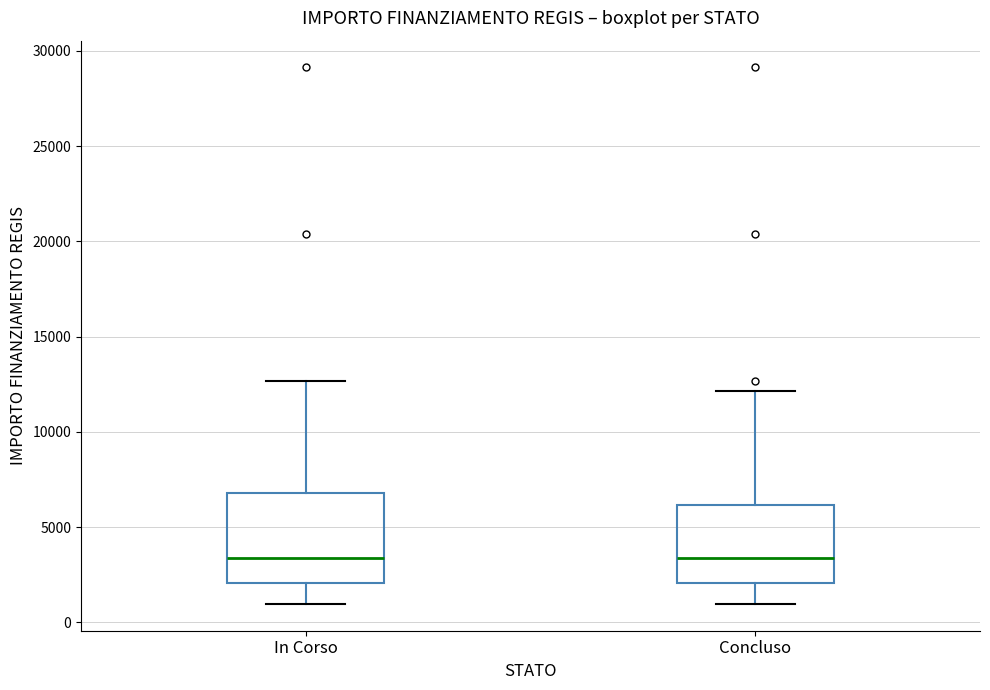

Where is the lower edge of the box for Concluso on the y-axis? The values are not printed on the chart, so give them approximately, as read against the axis.

2000